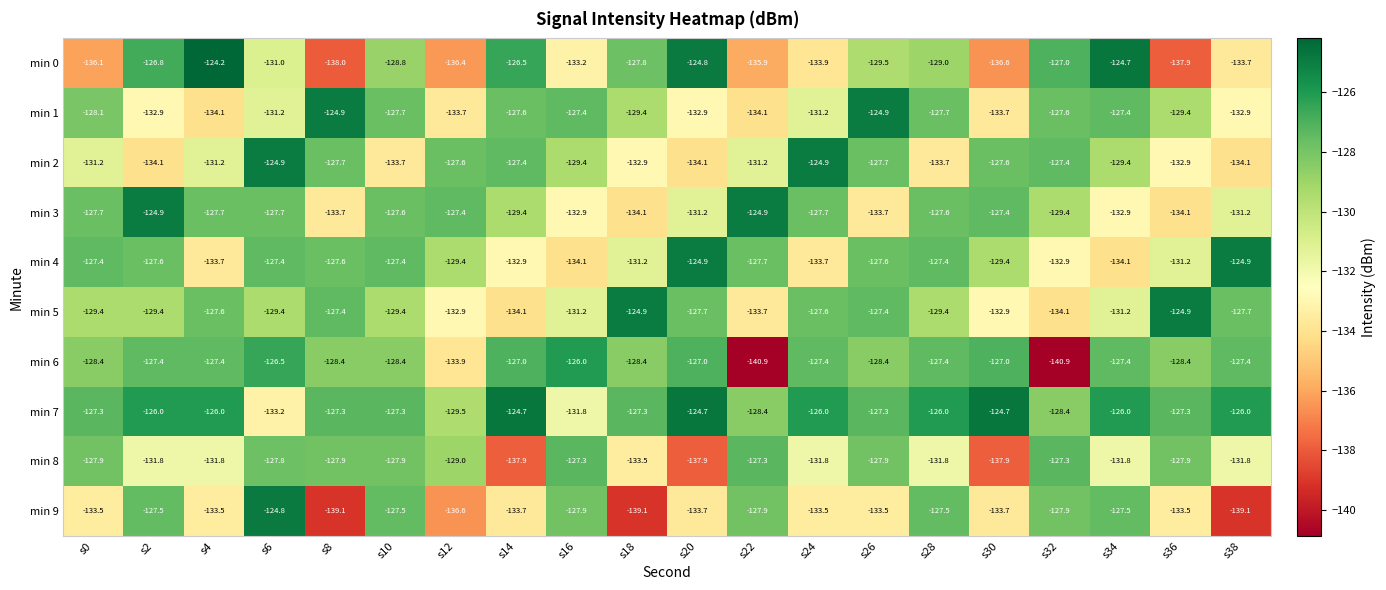

The min 7 series shows -81.6 at s22. True or false?

False